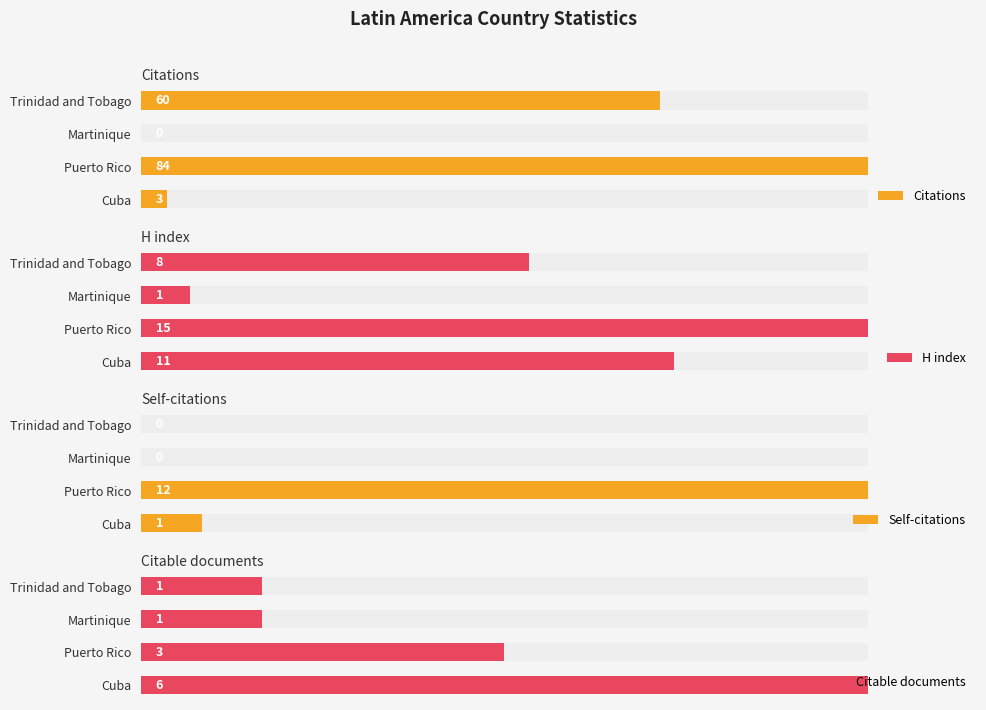

Is the value of H index at Cuba greater than the value of Citations at Trinidad and Tobago?

No